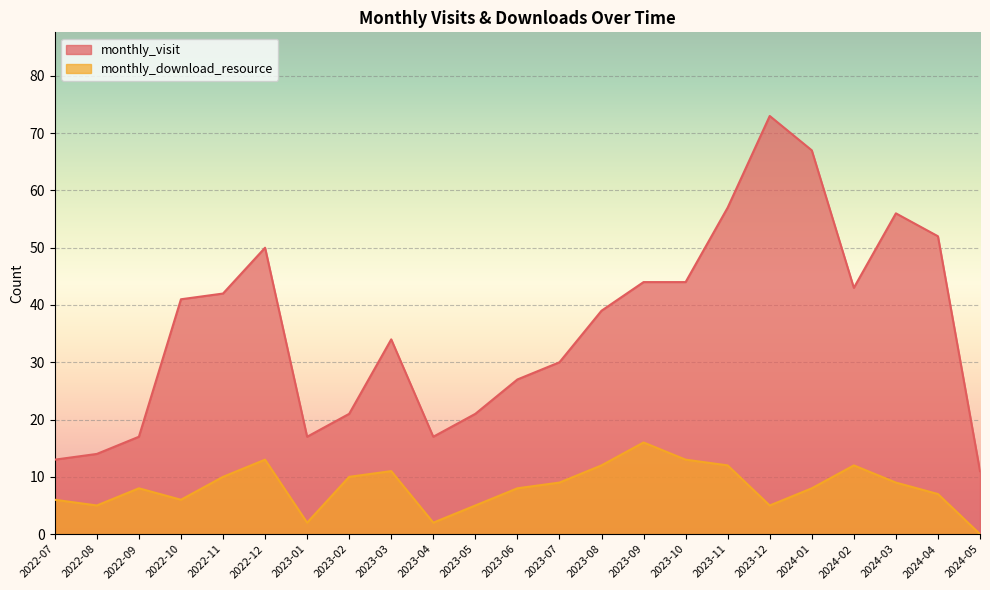

Count the number of data series in this chart.

2